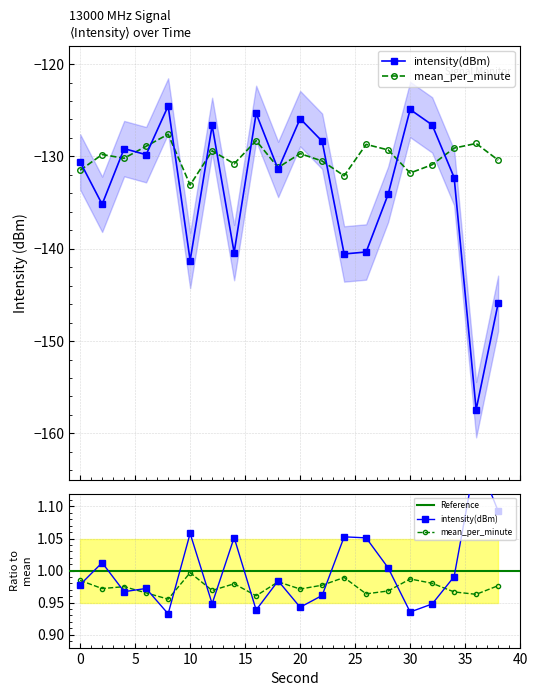

What is the maximum value shown in the chart?

1.2